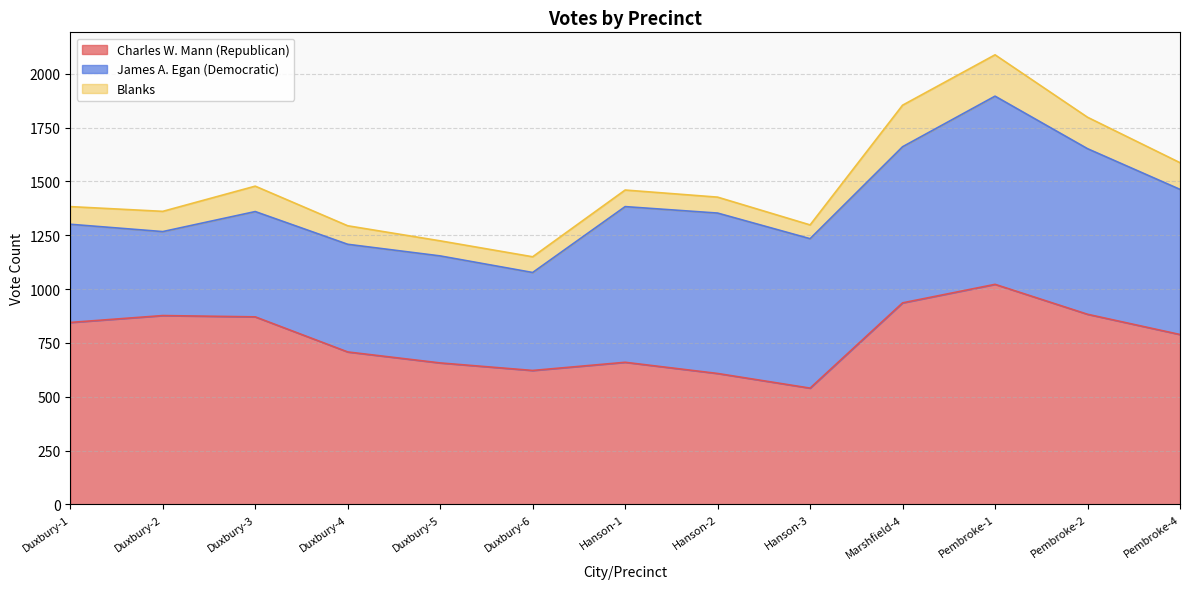

True or false: Blanks and James A. Egan (Democratic) cross at least once.

False